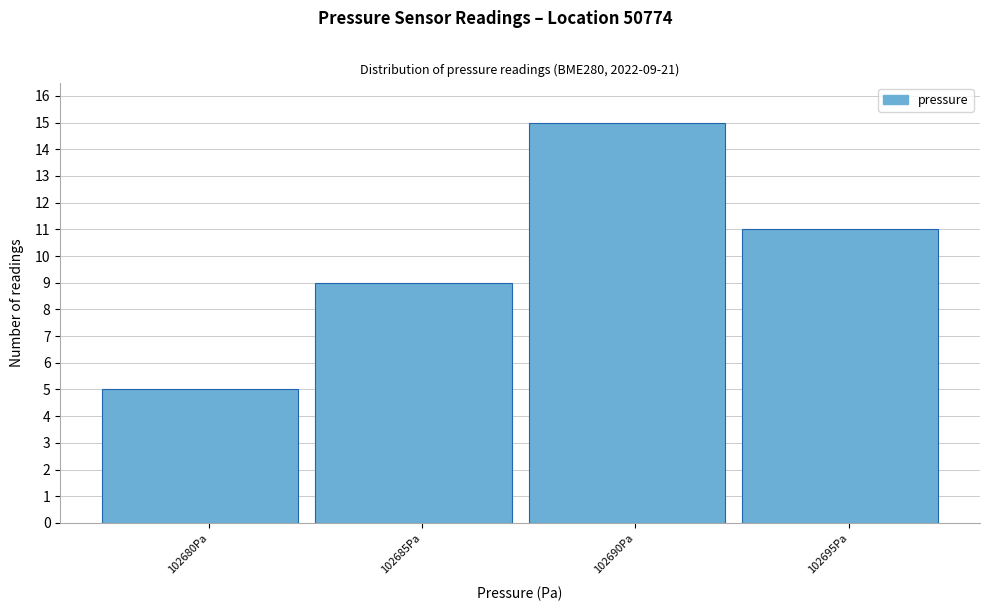

Reading right to left, transcribe all the data shown in this chart.

11	15	9	5